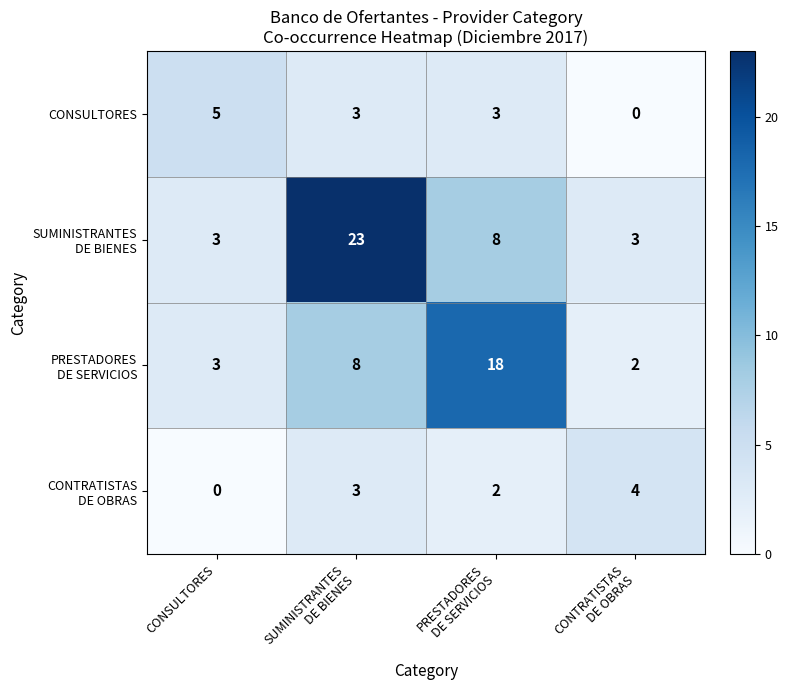

What is the spread (max minus min) of values at CONSULTORES?

5